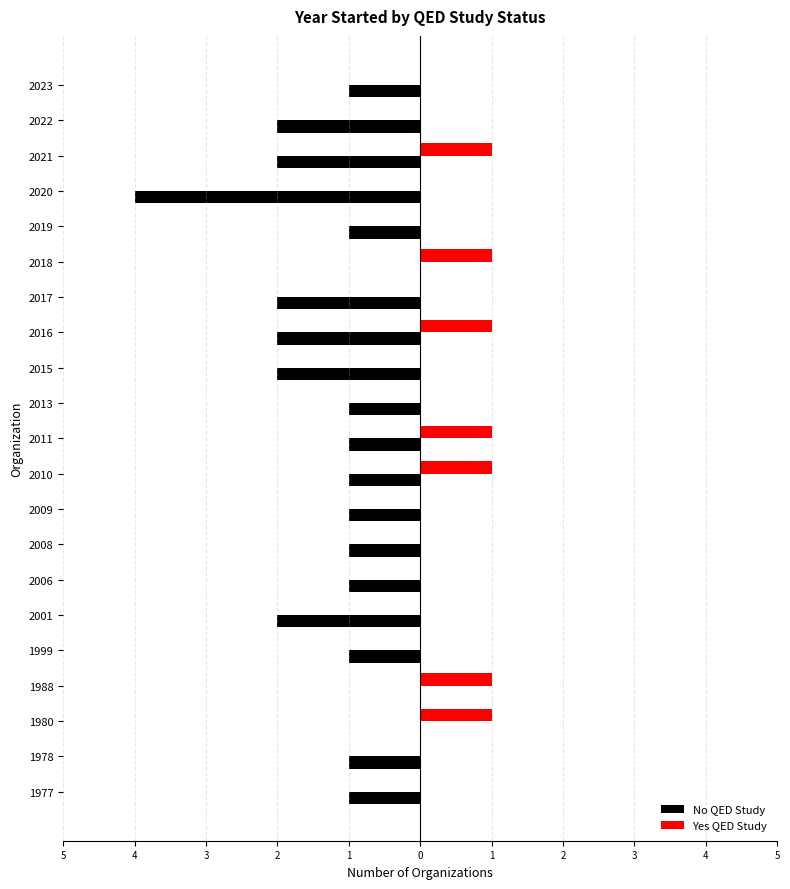

Reading left to right, transcribe all the data shown in this chart.

No QED Study: -1	-1	0	0	-1	-2	-1	-1	-1	-1	-1	-1	-2	-2	-2	0	-1	-4	-2	-2	-1
Yes QED Study: 0	0	1	1	0	0	0	0	0	1	1	0	0	1	0	1	0	0	1	0	0